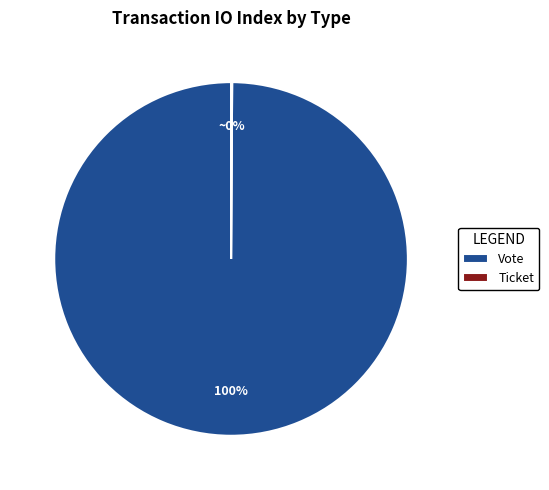

Which category accounts for the majority?

Vote